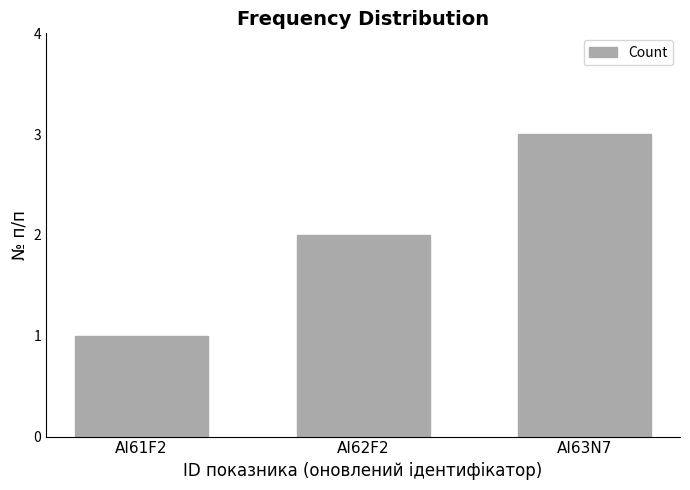

At which label is the value closest to 2?

AI62F2